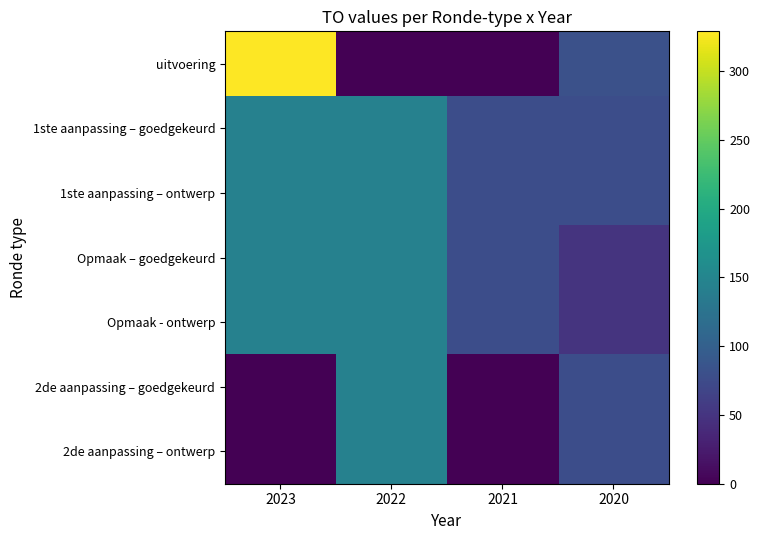

What is the total value across all series at 2021?

312